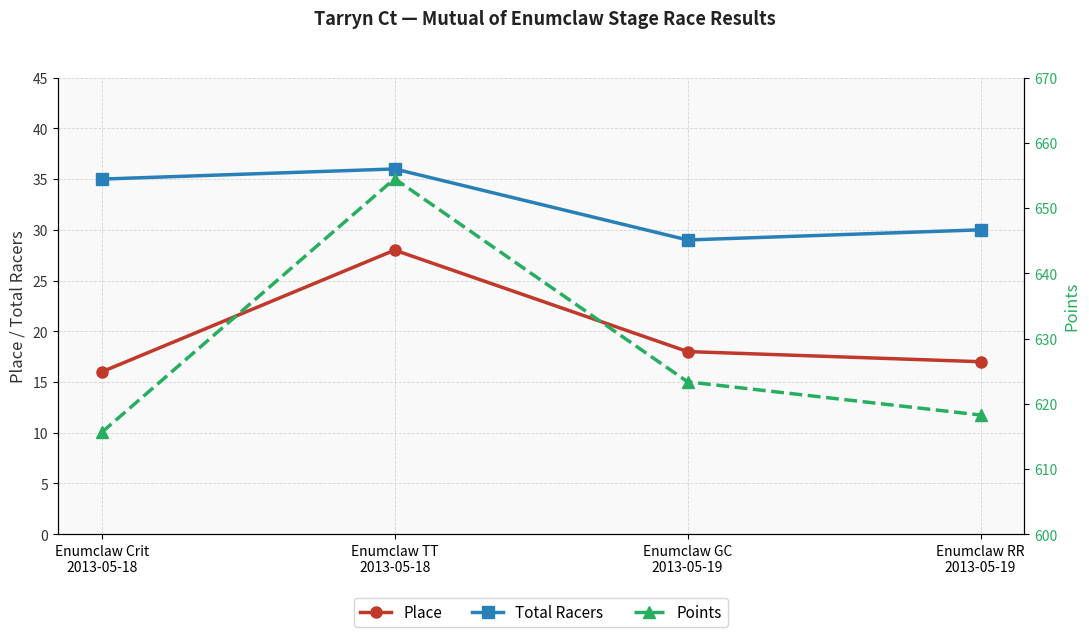

True or false: Total Racers and Place cross at least once.

False